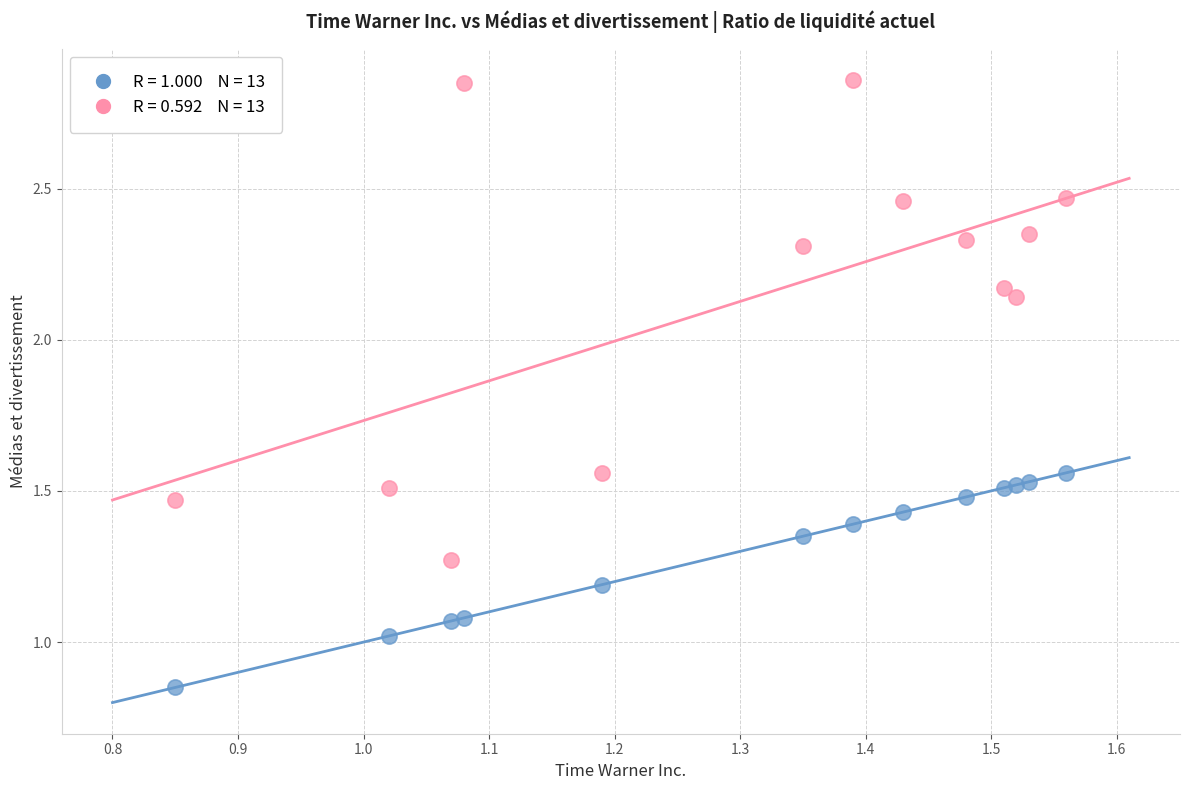

Across all data points, what is the range of Y values (max minus min)?

2.0